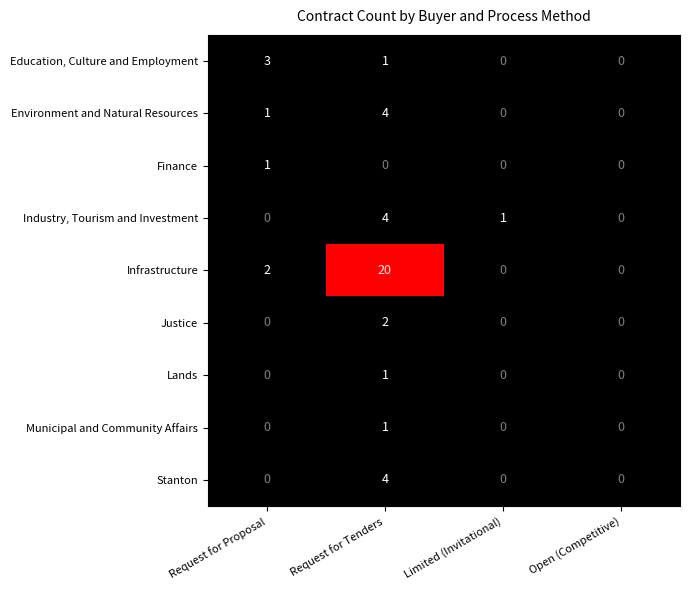

What is the difference between the maximum and minimum values in the Environment and Natural Resources series?

4